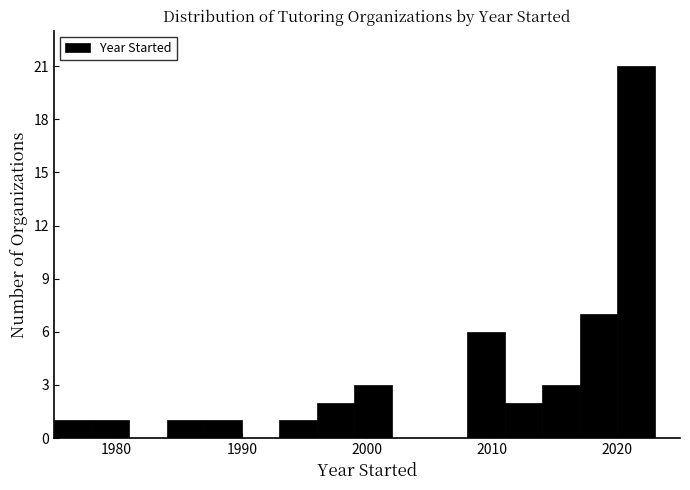

Read against the x-axis, roughly where is the centre of the tallest bar?

2022